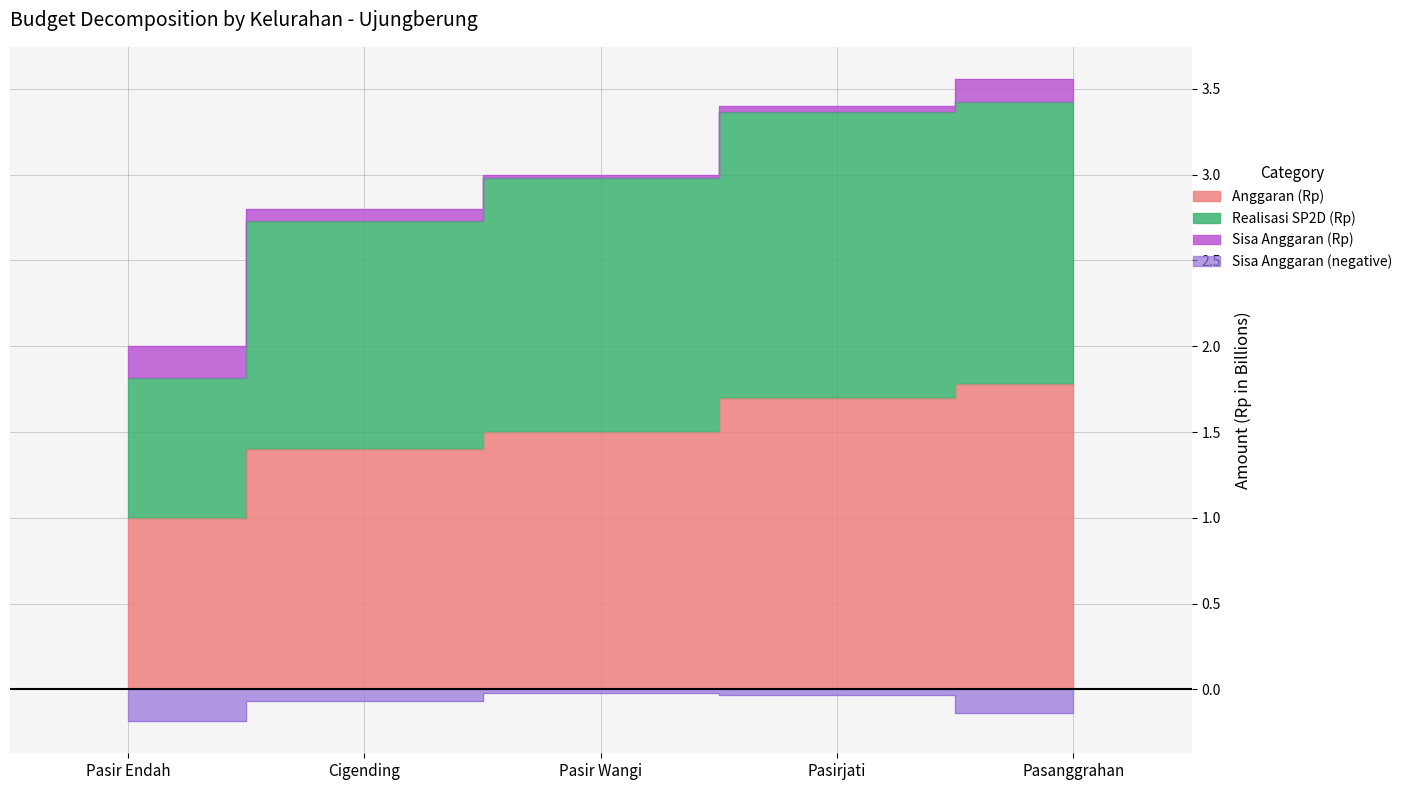

Is the value of Anggaran (Rp) at Pasirjati greater than the value of Realisasi SP2D (Rp) at Pasir Wangi?

Yes